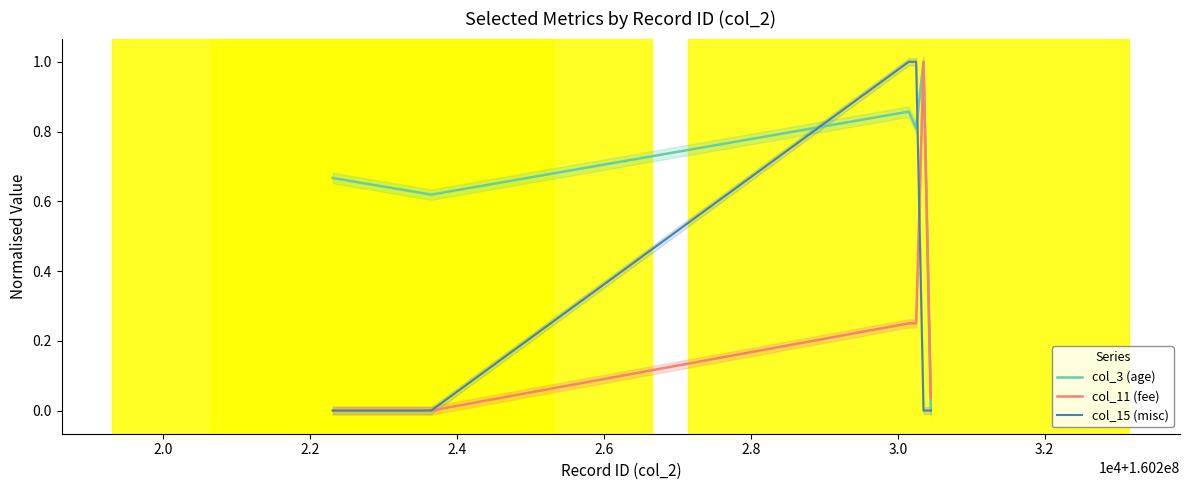

What is the highest value of the col_11 (fee) series?

1.0